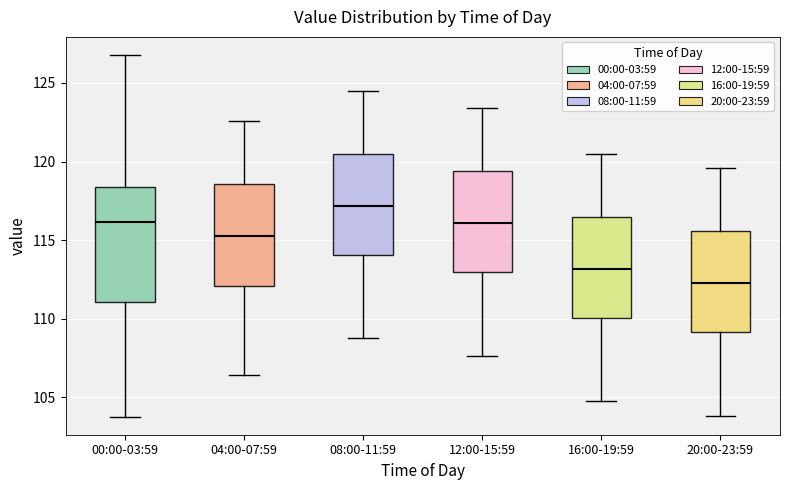

Which box has the lowest median line?

20:00-23:59